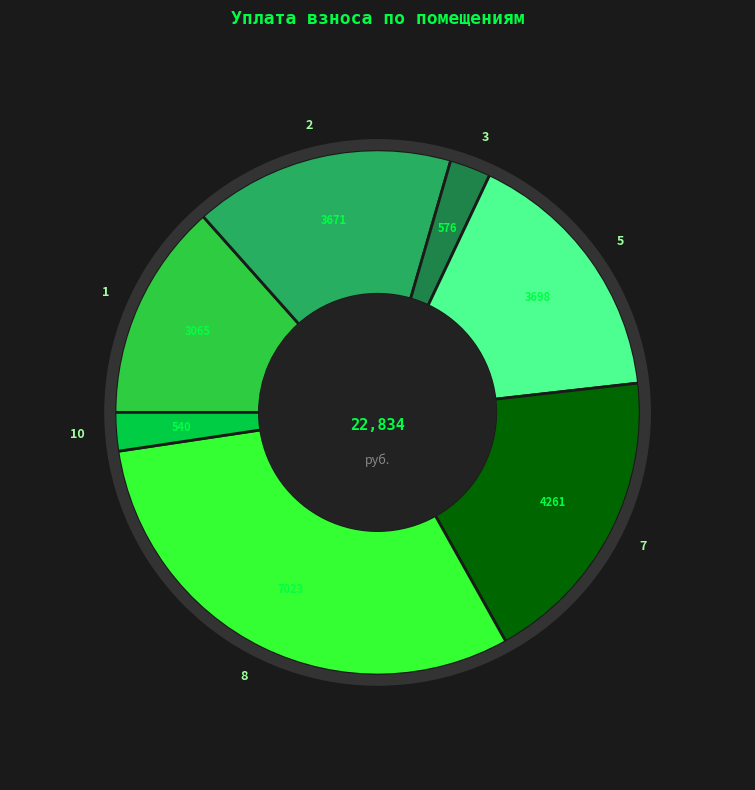

True or false: 7 accounts for 19% of the total.

True